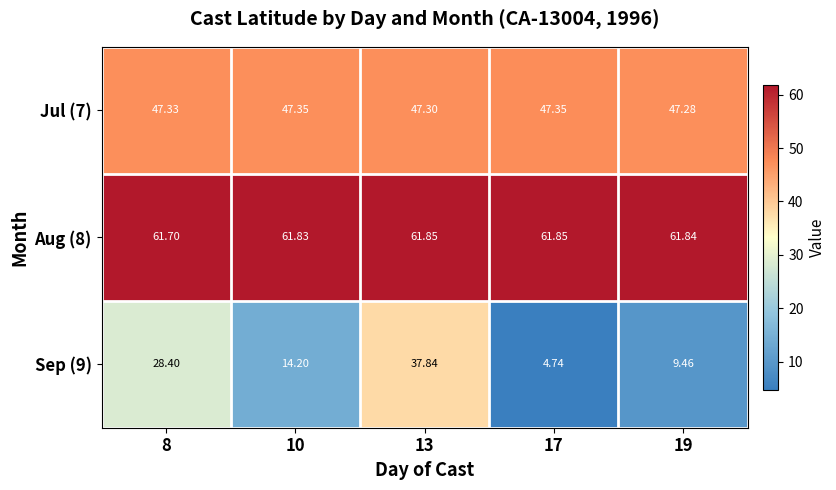

Reading left to right, extract all data points from this chart.

Jul (7): 8=47.3	10=47.4	13=47.3	17=47.4	19=47.3
Aug (8): 8=61.7	10=61.8	13=61.9	17=61.9	19=61.8
Sep (9): 8=28.4	10=14.2	13=37.8	17=4.7	19=9.5